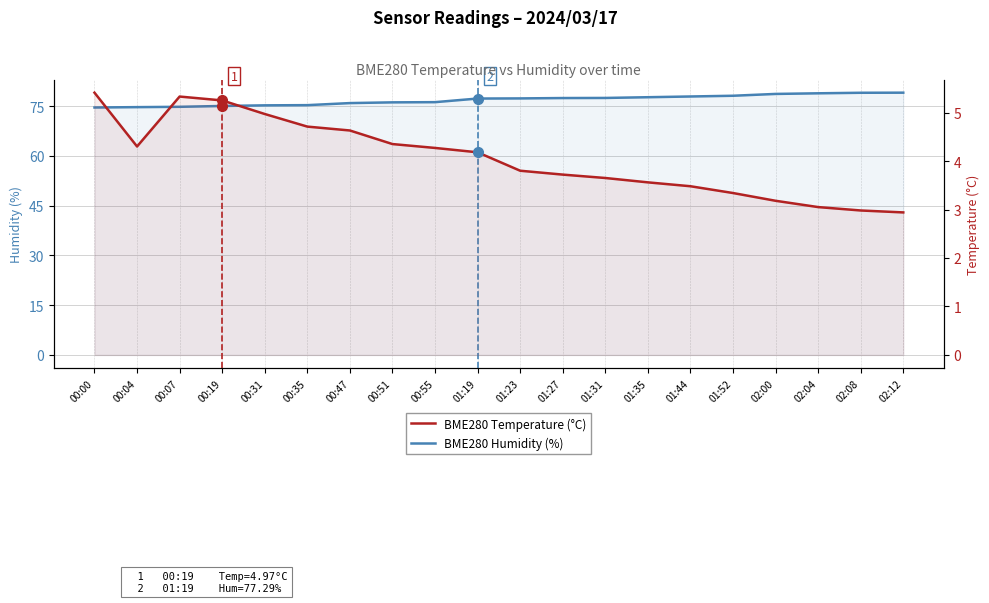

Is the value of BME280 Temperature (°C) at 02:04 greater than the value of BME280 Humidity (%) at 00:04?

No